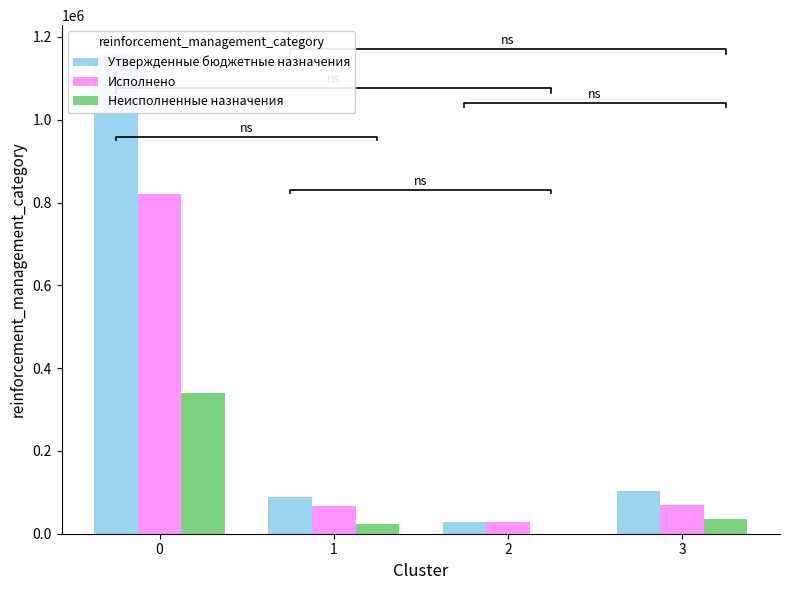

What is the difference between the Исполнено values at 0 and 1?

753210.4